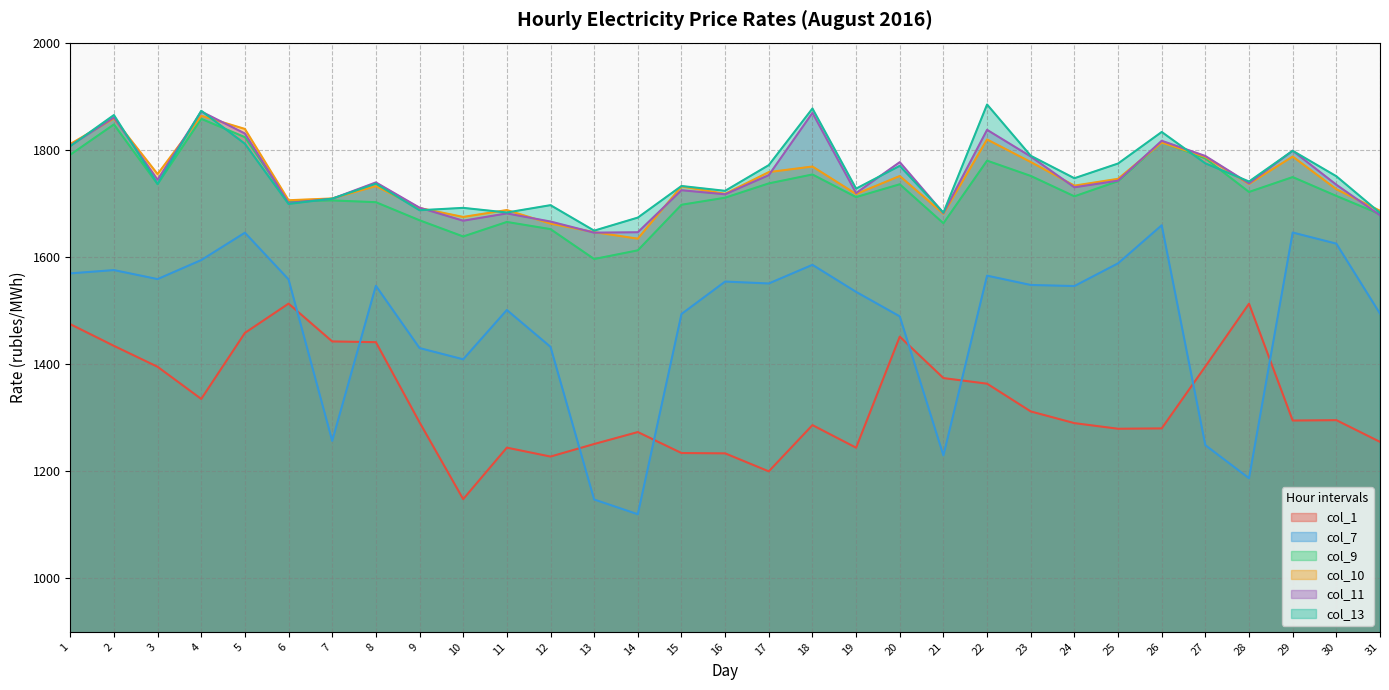

What are all the series names shown in the legend?

col_1, col_7, col_9, col_10, col_11, col_13